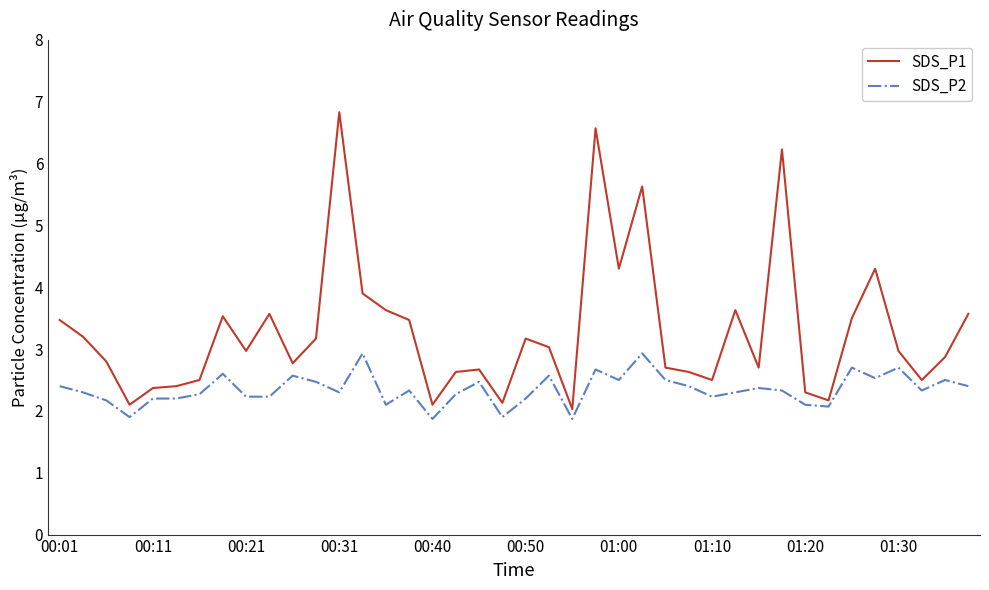

What is the difference between the maximum and minimum values in the SDS_P2 series?

1.1